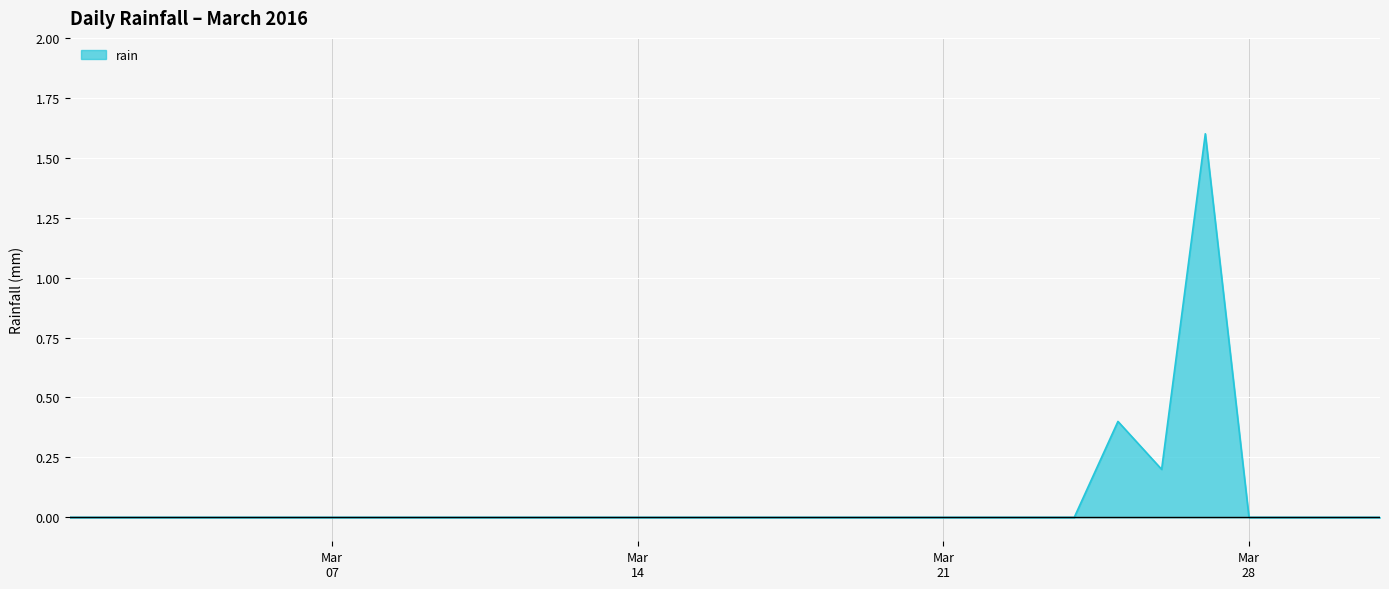

What is the maximum value shown in the chart?

1.6